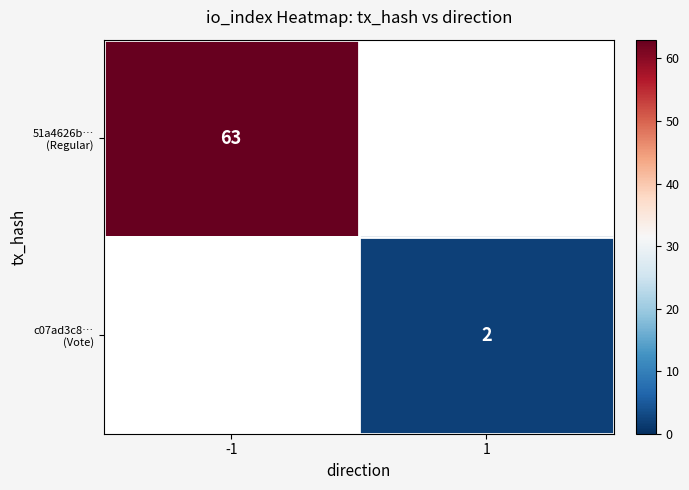

What value does the 51a4626b… (Regular) series have at -1?

63.0